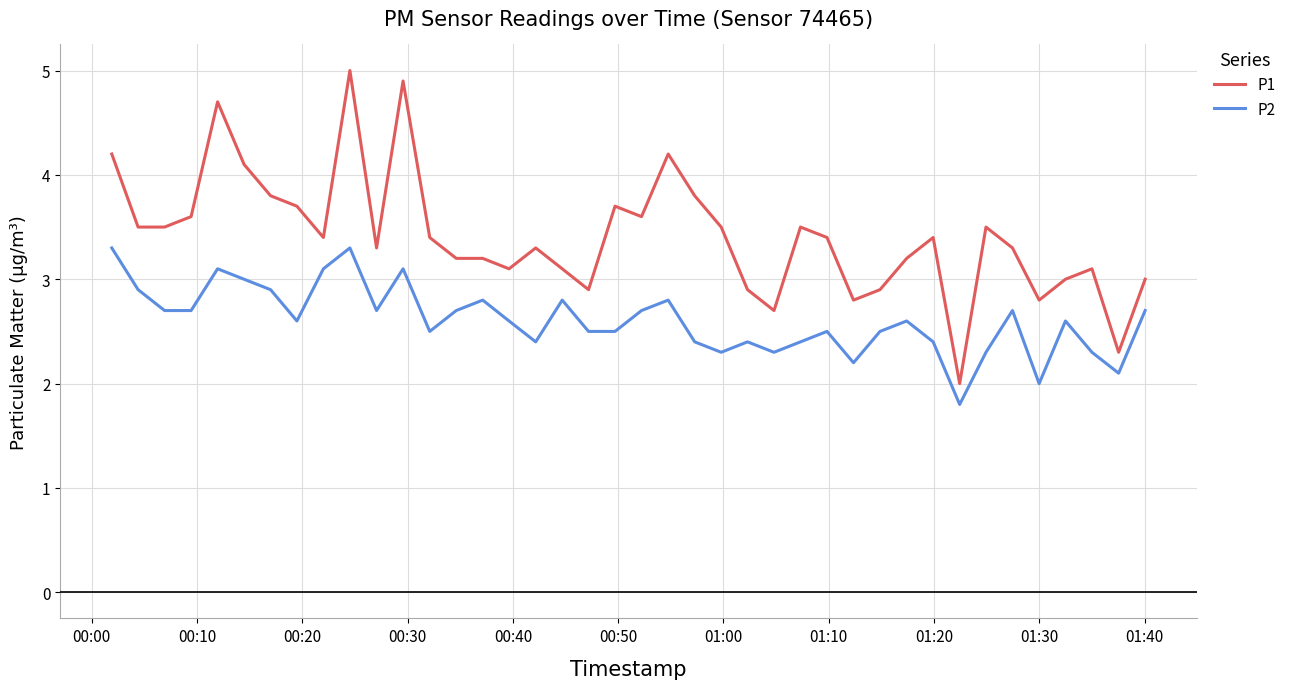

What is the minimum value shown in the chart?

1.8